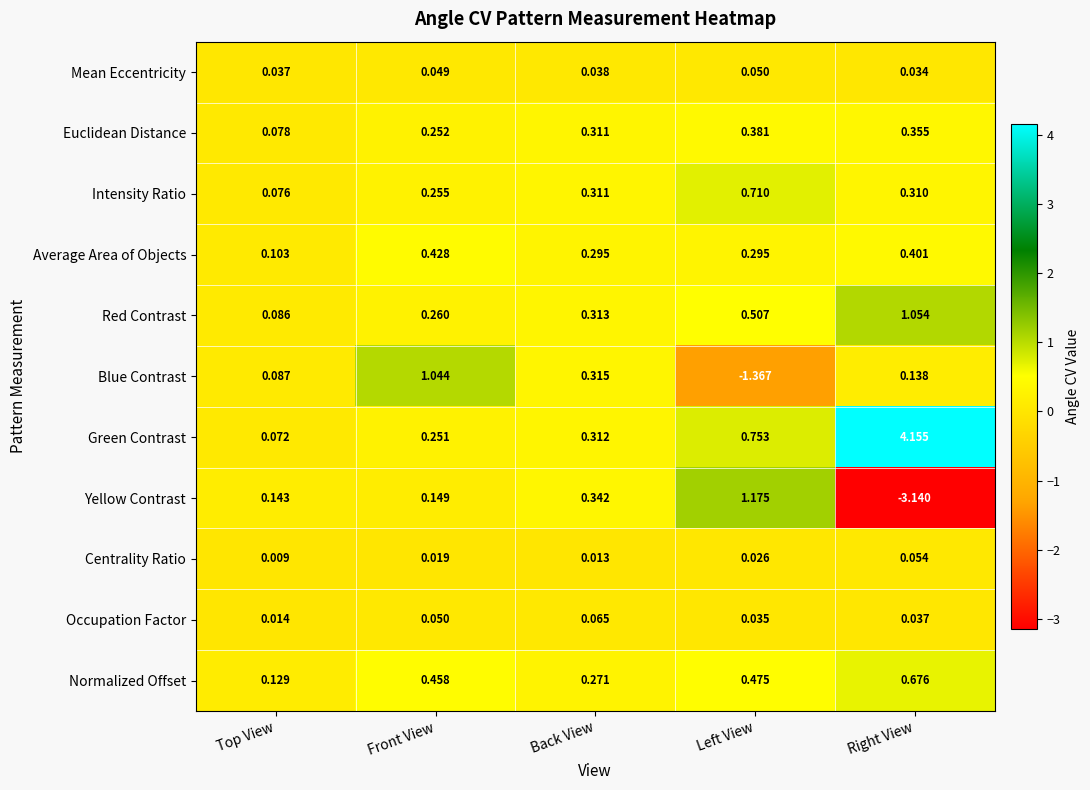

Which series has the largest total across all categories?

Green Contrast